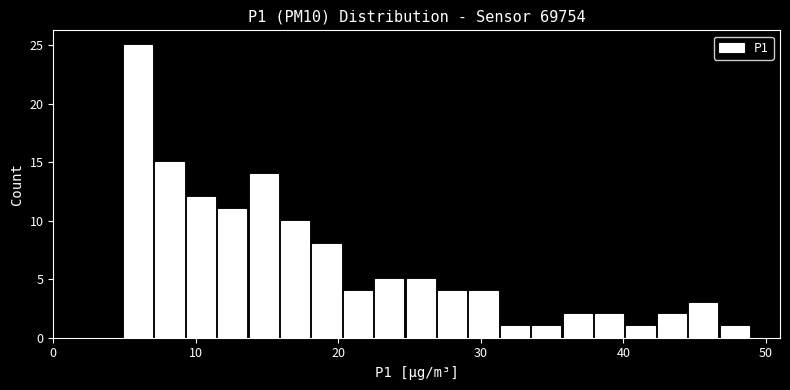

Read against the x-axis, roughly where is the centre of the tallest bar?

6